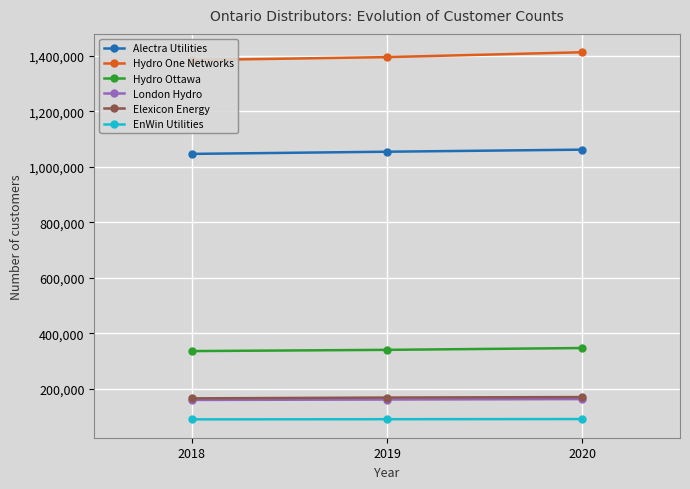

What is the approximate value of London Hydro at 2020, to the nearest 100?

162100